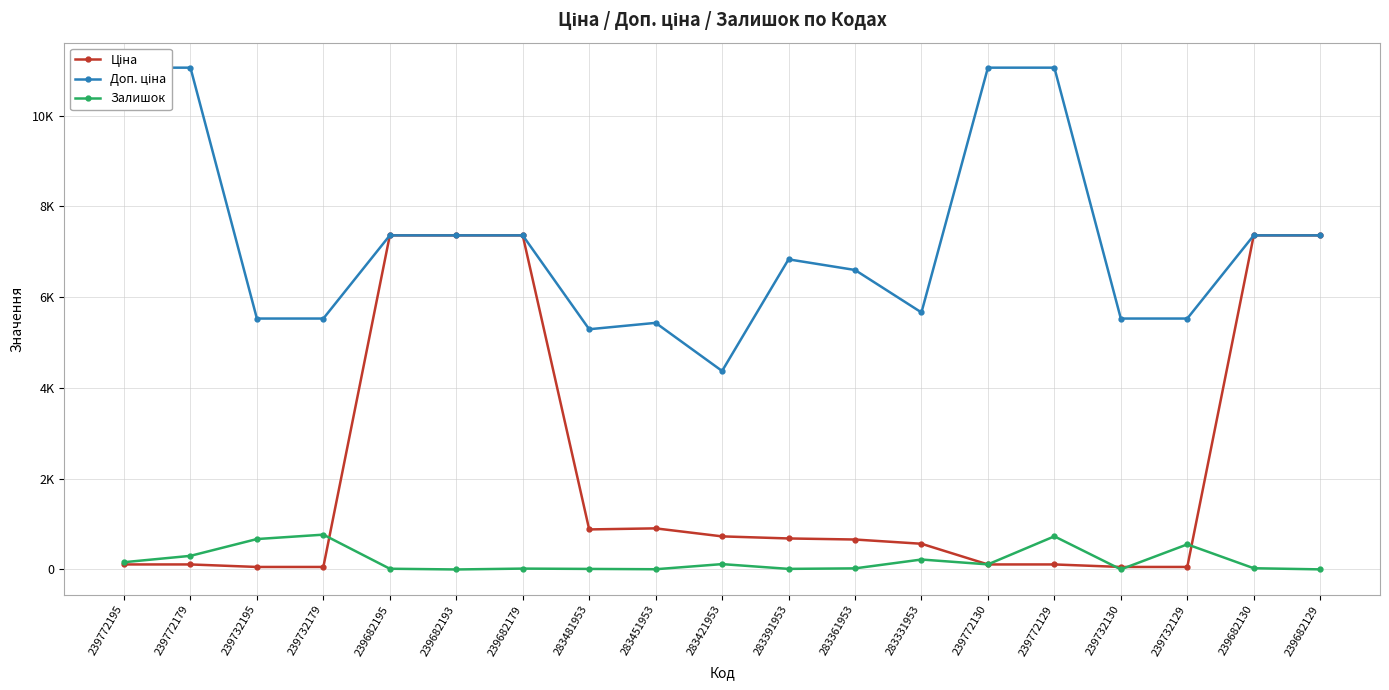

What position from the left is 239772195?

1